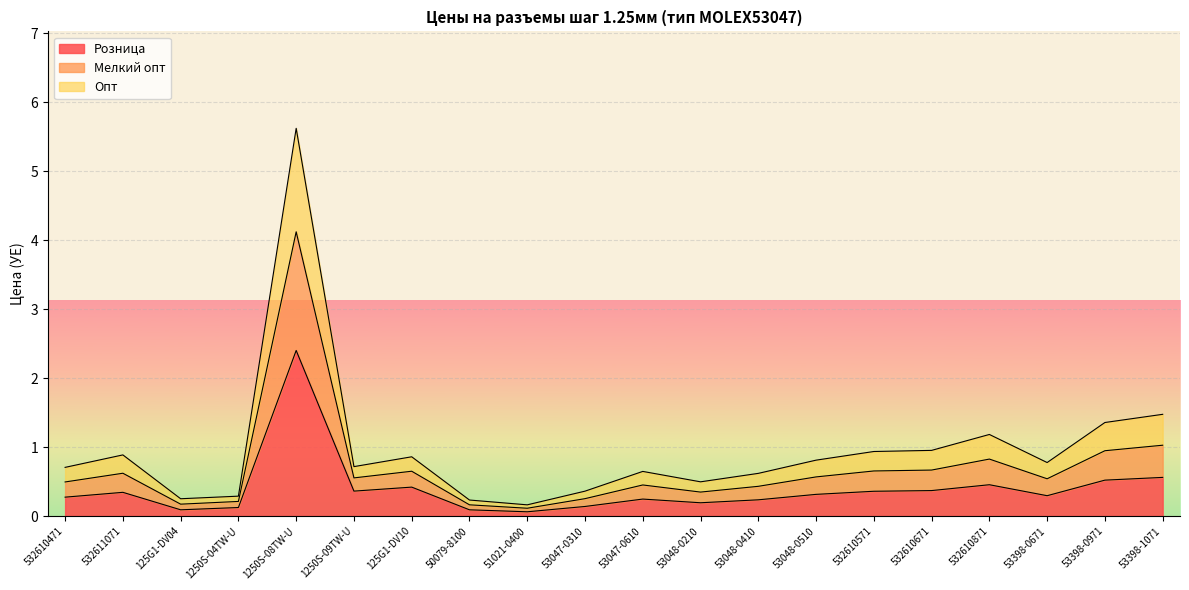

True or false: Опт and Розница intersect in this chart.

False